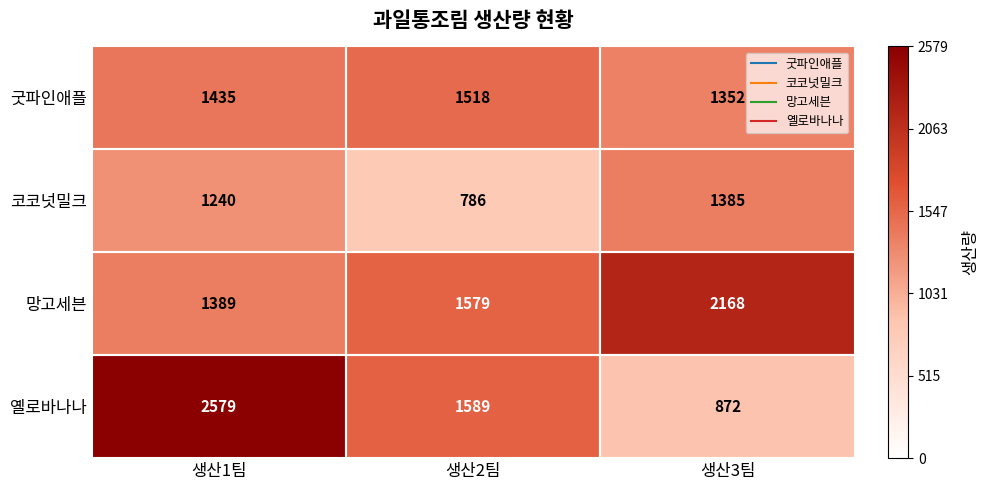

The value of 망고세븐 at 생산1팀 is 1946. True or false?

False